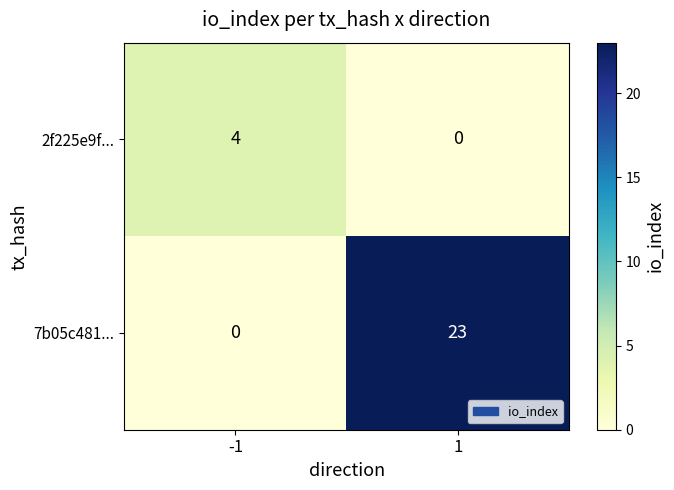

Rank the categories by 2f225e9f... value from highest to lowest.

-1, 1